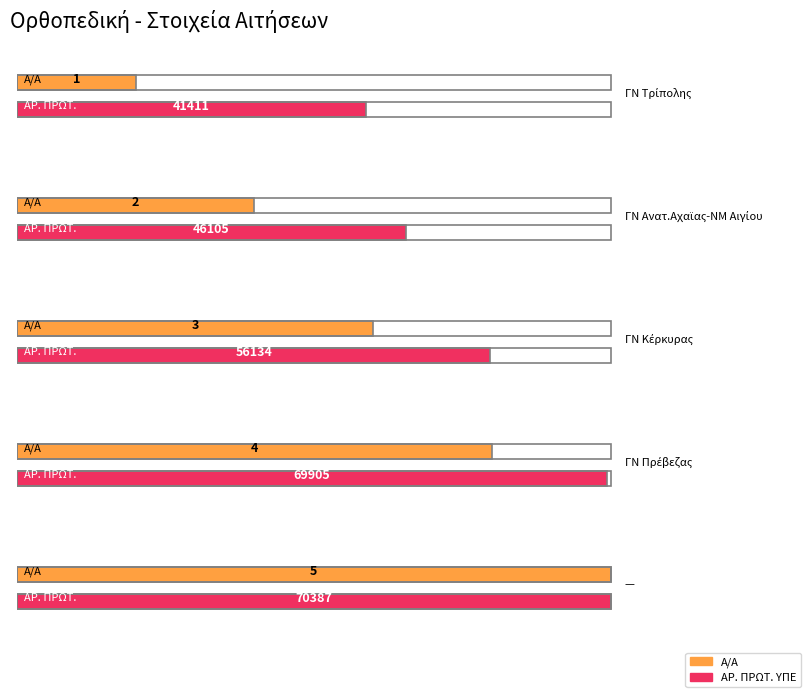

Where does the Α/Α series first go above 3?

ΓΝ Πρέβεζας